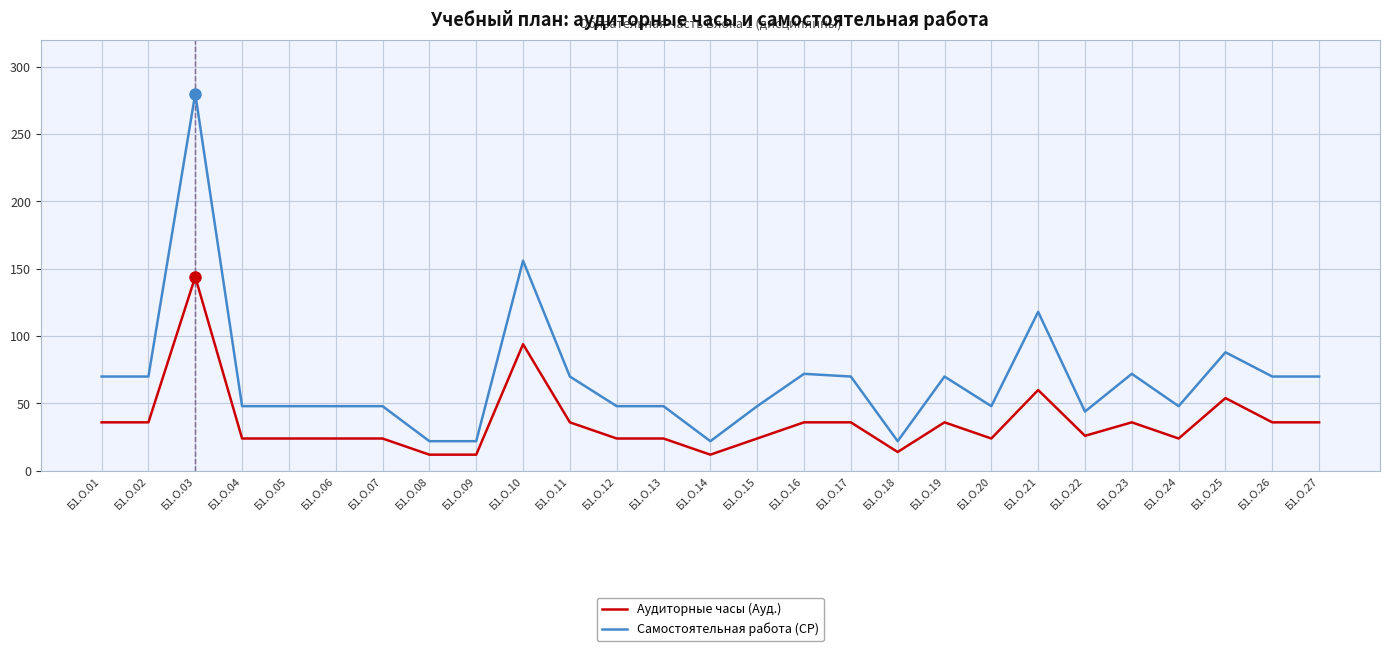

What is the highest value of the Аудиторные часы (Ауд.) series?

144